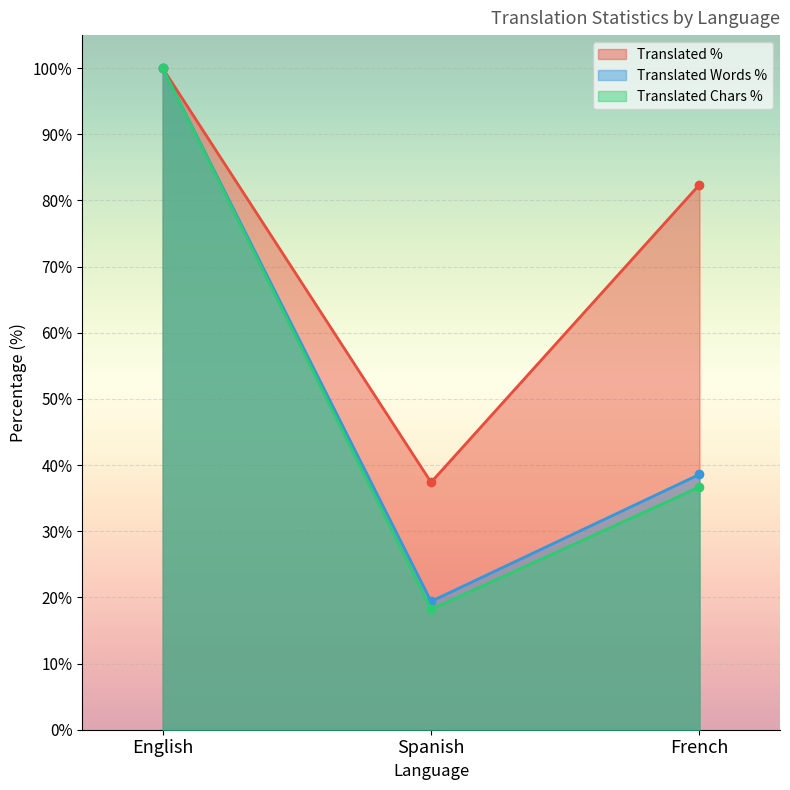

How many data points does each series have?

3